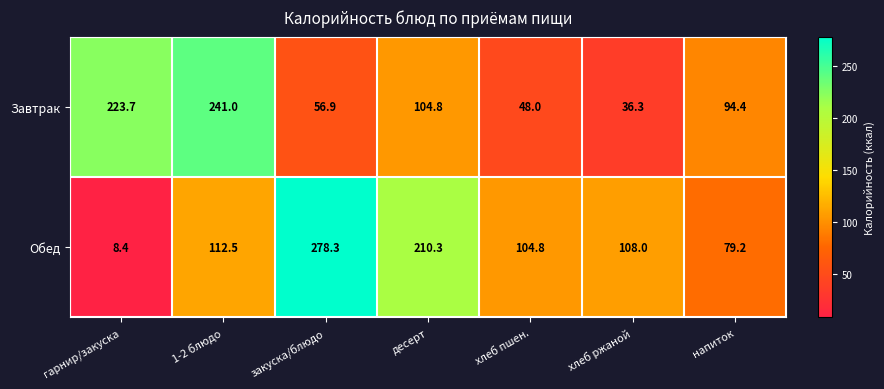

List the series in order of their peak value, highest first.

Обед, Завтрак